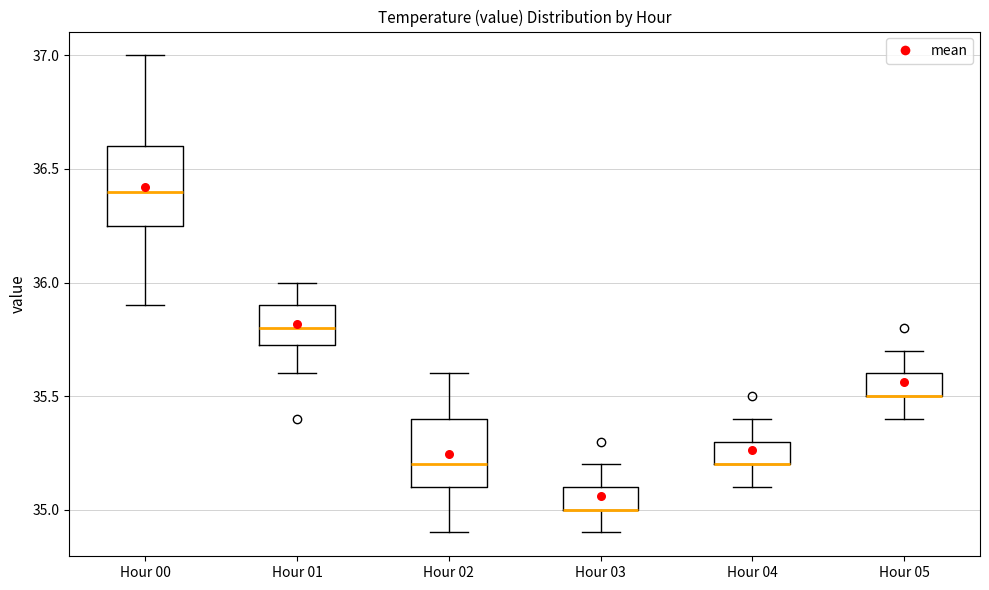

Where is the lower edge of the box for Hour 00 on the y-axis? The values are not printed on the chart, so give them approximately, as read against the axis.

36.25